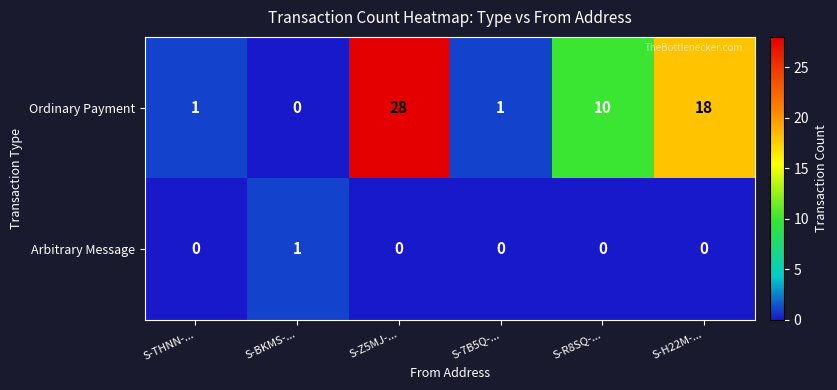

Which series changed the most between S-Z5MJ-... and S-H22M-...?

Ordinary Payment